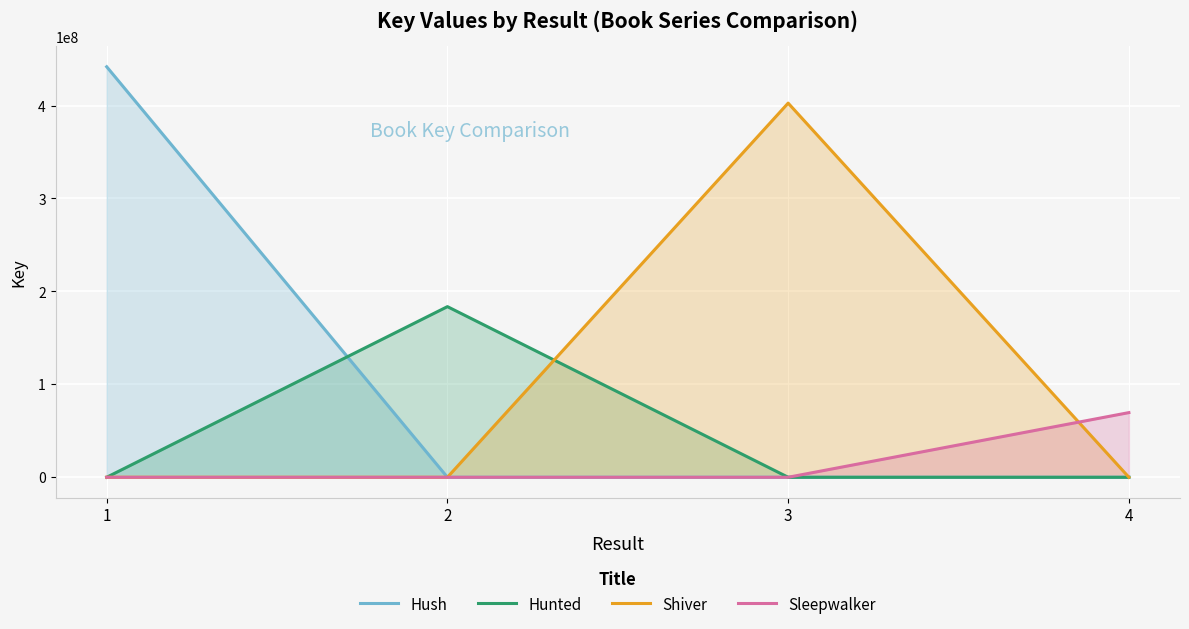

True or false: Hush and Sleepwalker intersect in this chart.

False